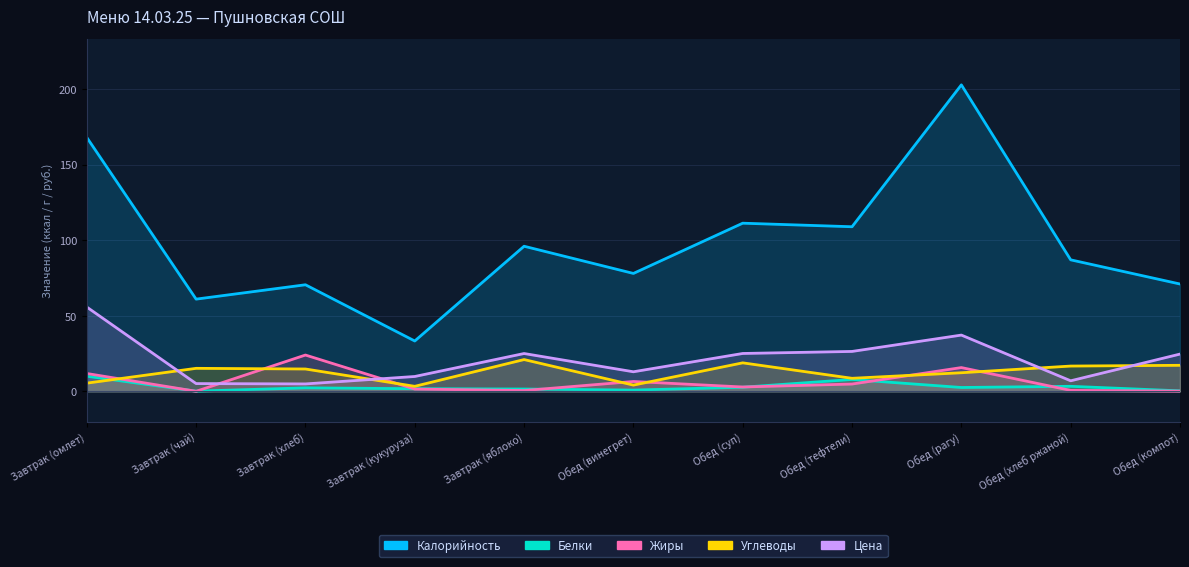

What are all the series names shown in the legend?

Калорийность, Белки, Жиры, Углеводы, Цена